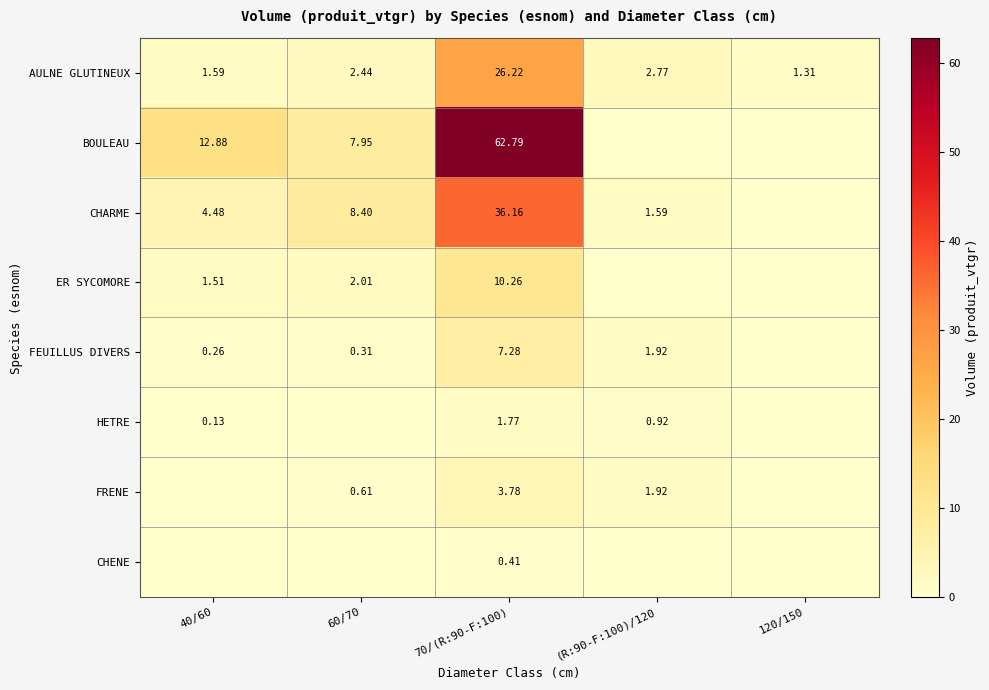

The value of ER SYCOMORE at 60/70 is 1.2. True or false?

False